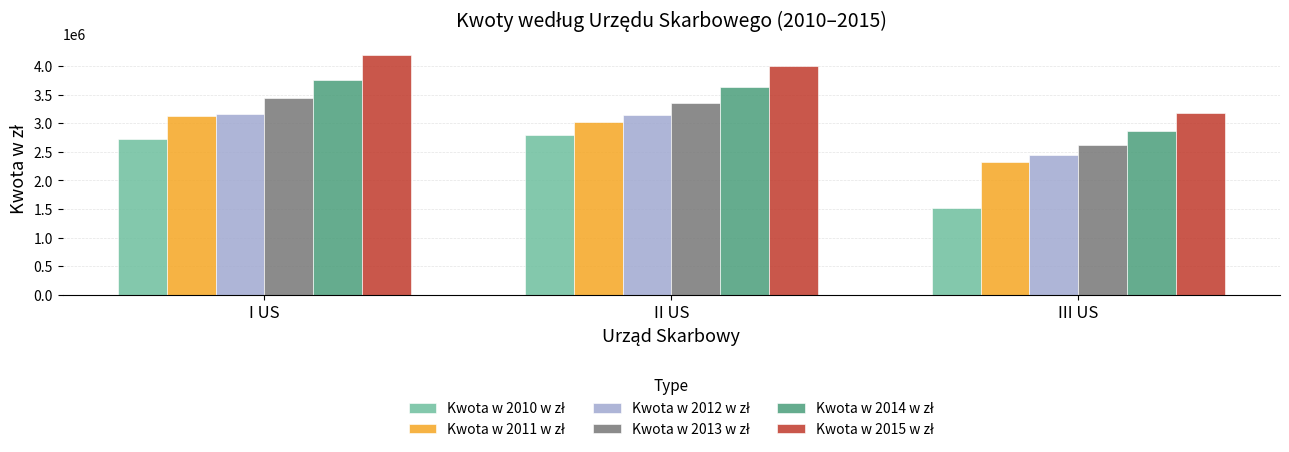

How many data points does each series have?

3